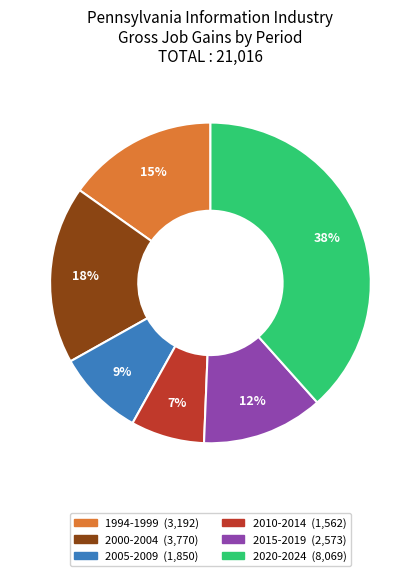

Is there a majority slice in this chart?

No